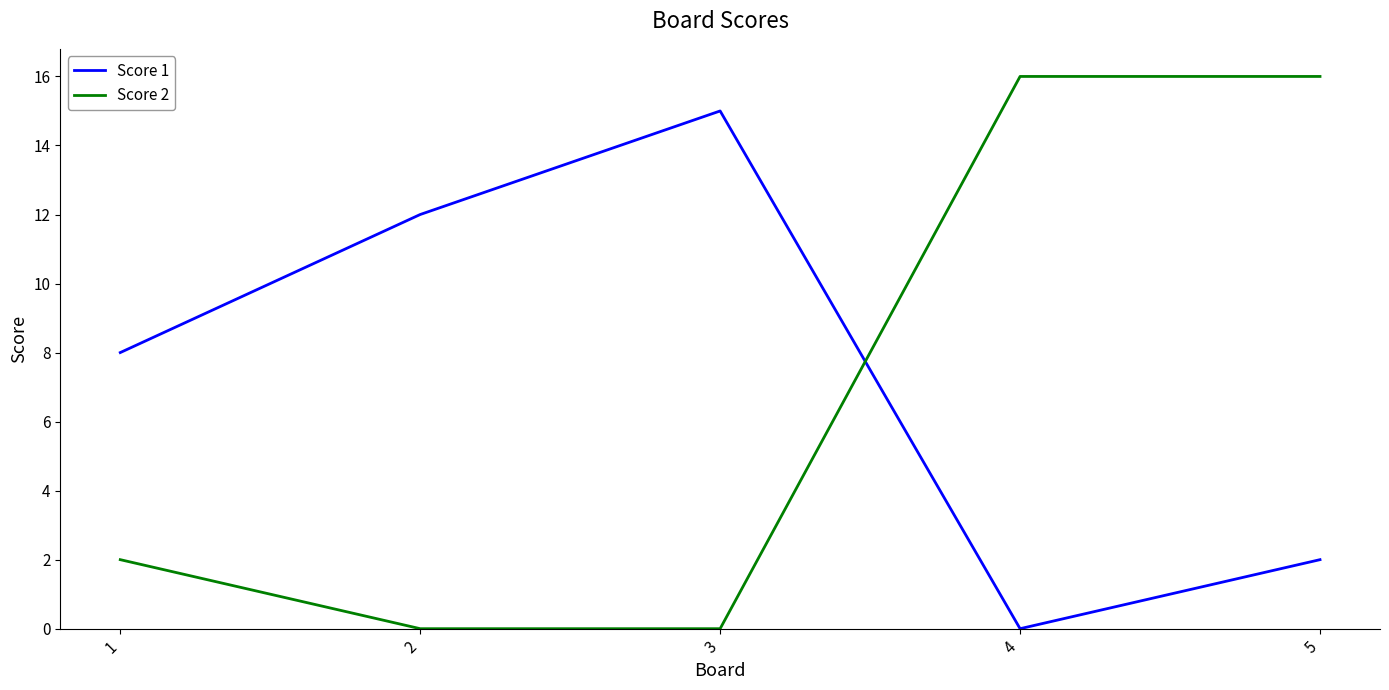

Is it true that Score 2 equals 0 at 2?

True